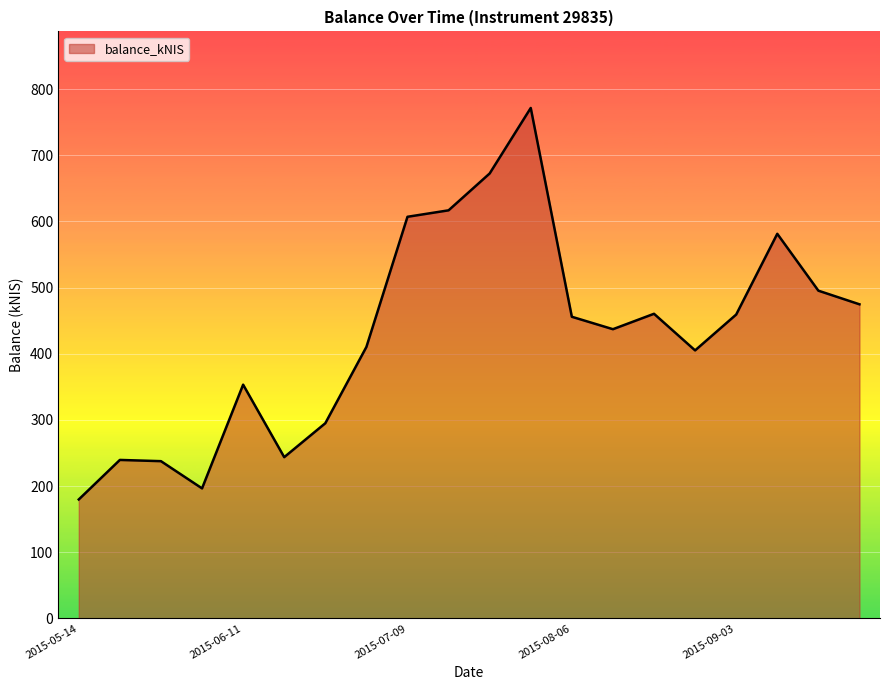

What is the smallest value displayed?

179.8